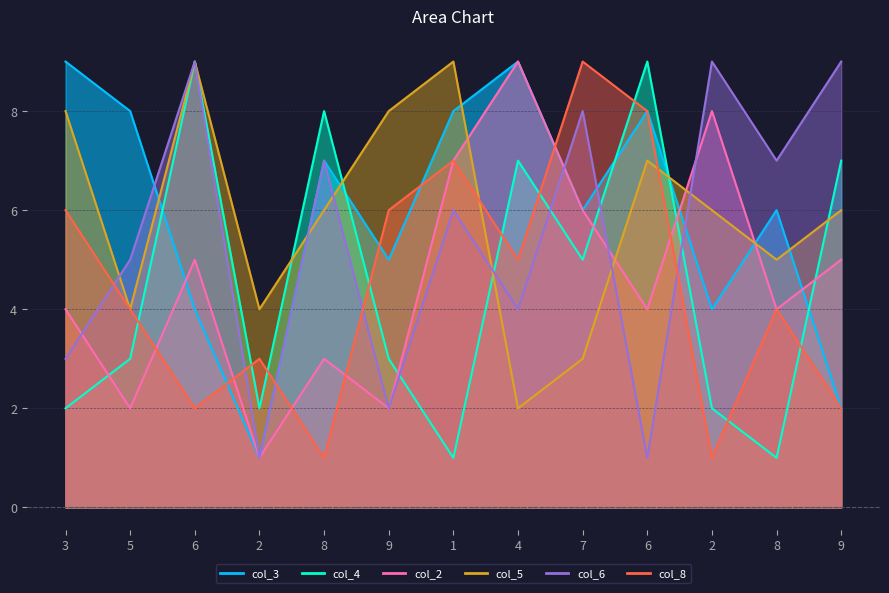

How many distinct data groups are displayed?

6